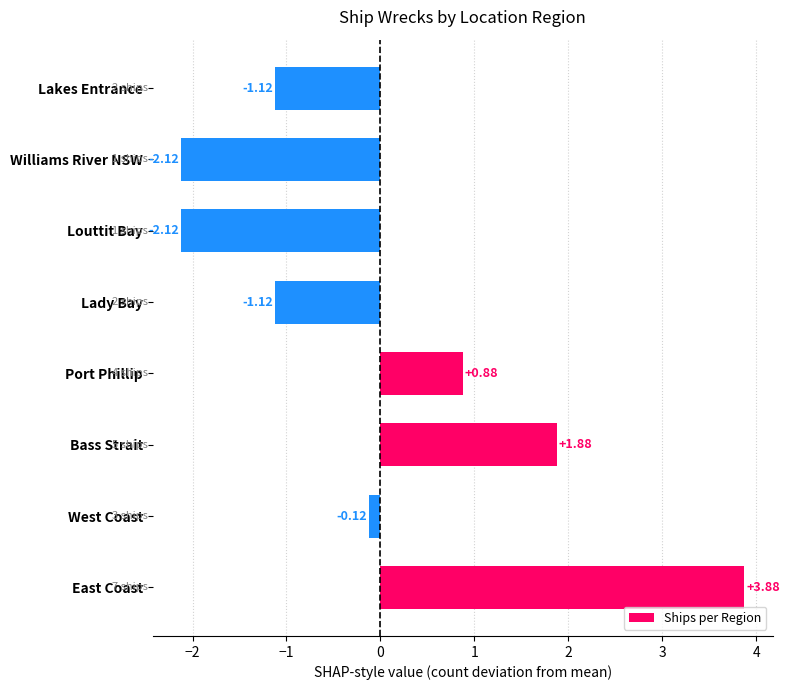

What is the difference between the maximum and minimum values?

6.0